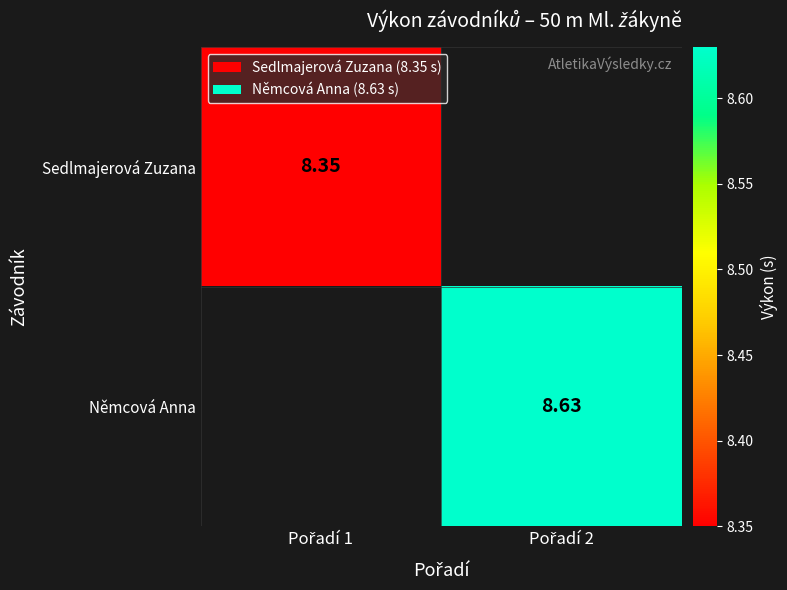

Which series has the largest range (max minus min)?

Sedlmajerová Zuzana